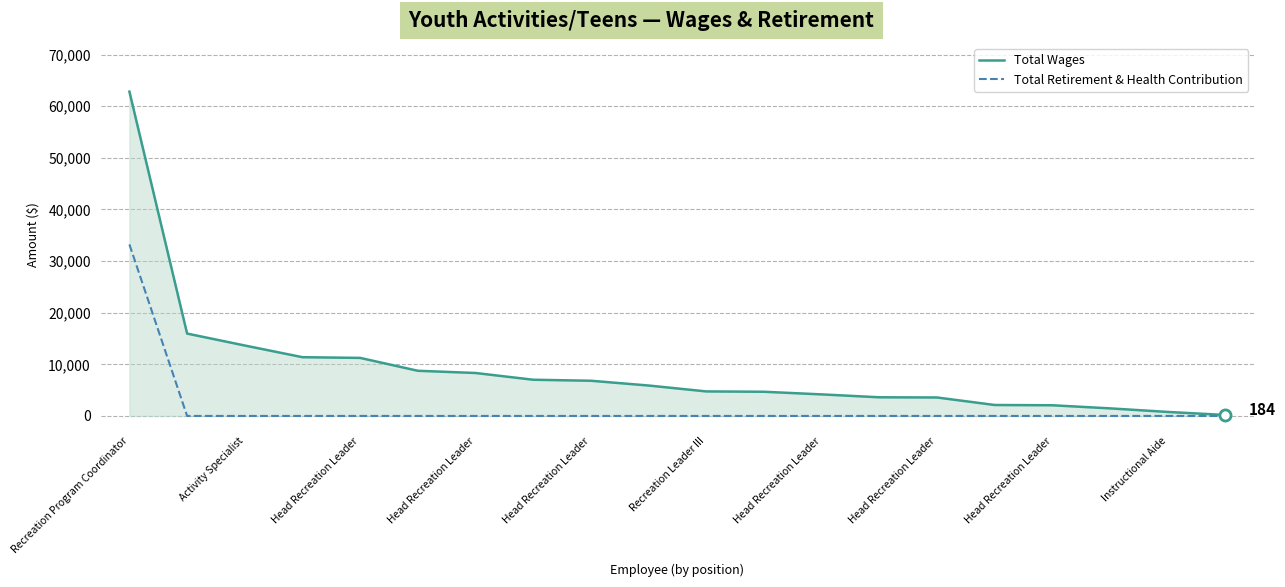

What is the greatest value displayed?

62817